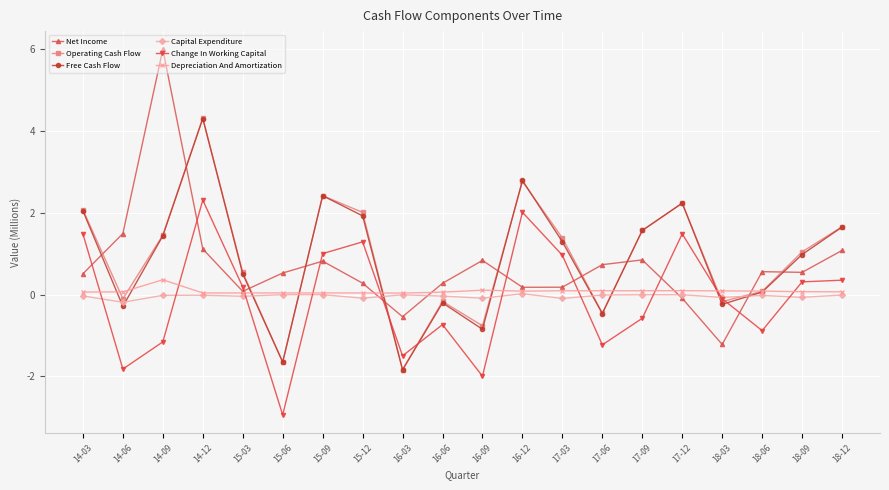

What position from the left is 16-03?

9